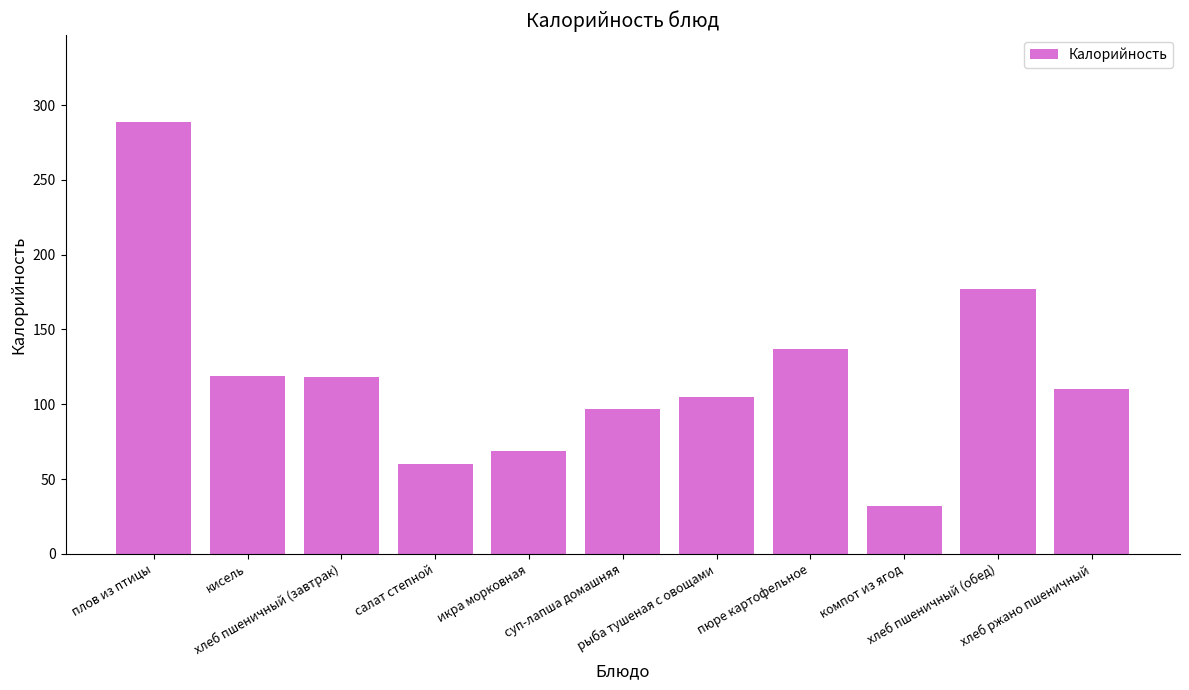

How many bars are there in total?

11